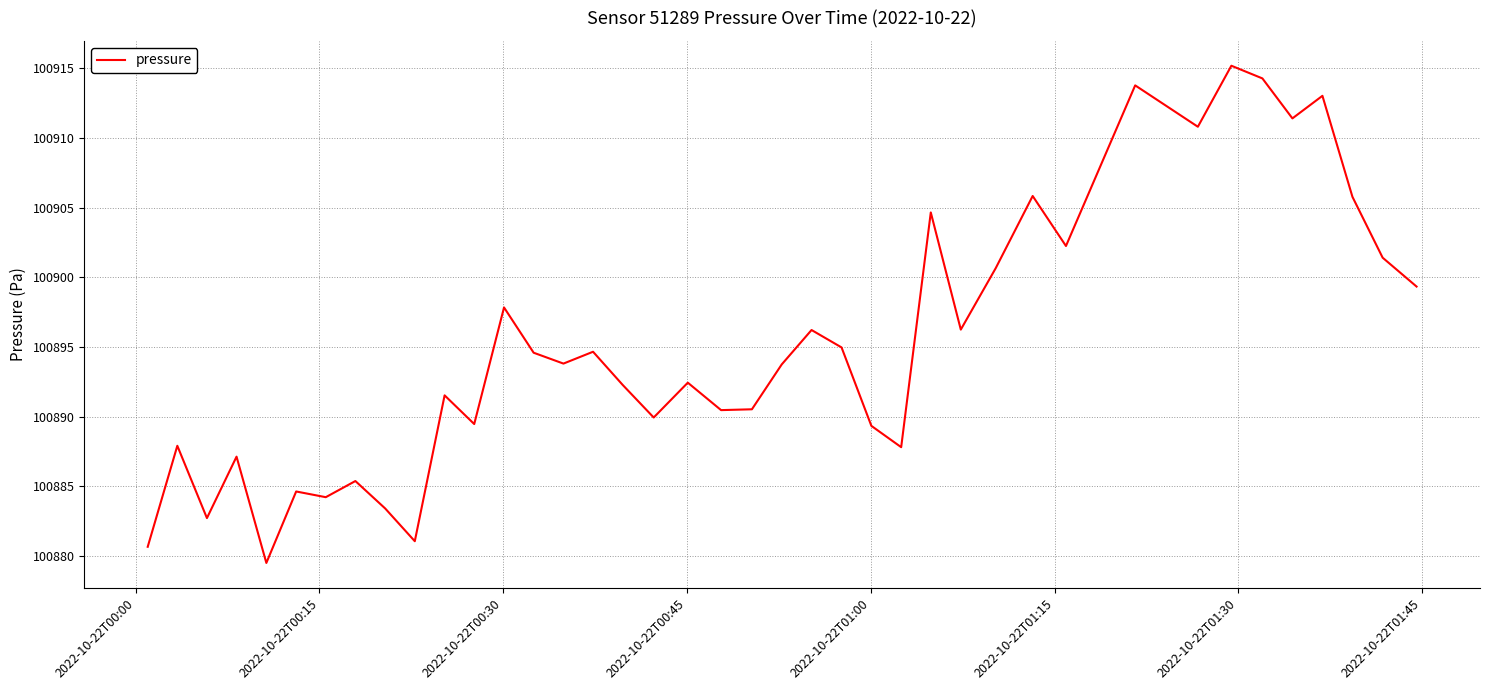

What is the smallest value displayed?

100879.5